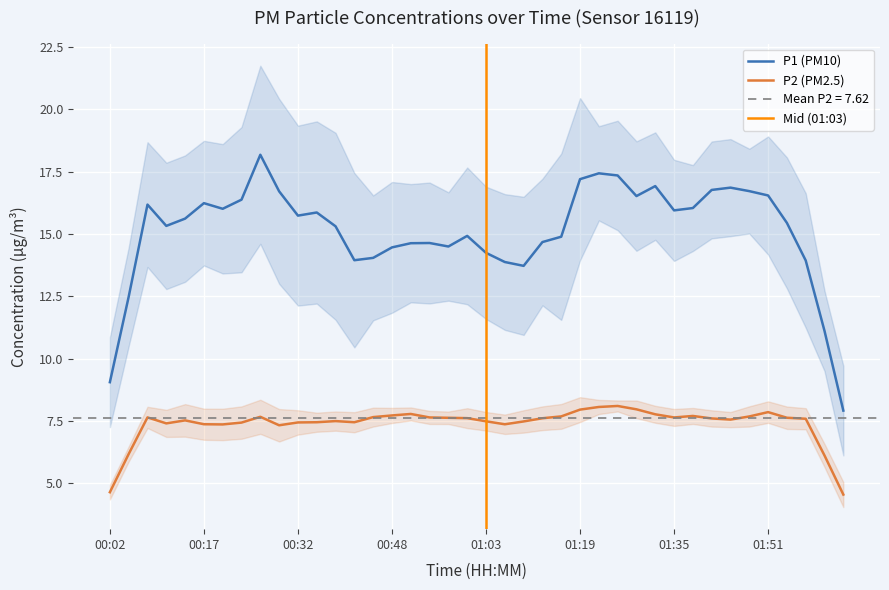

What is the average value of the P2 series?

7.6